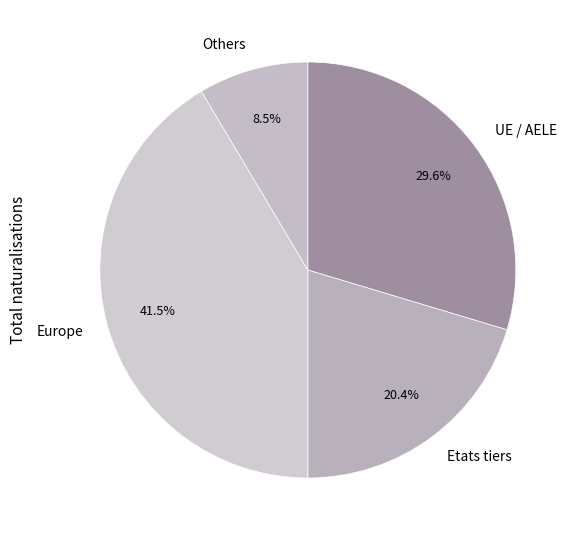

How many segments does this pie chart have?

4